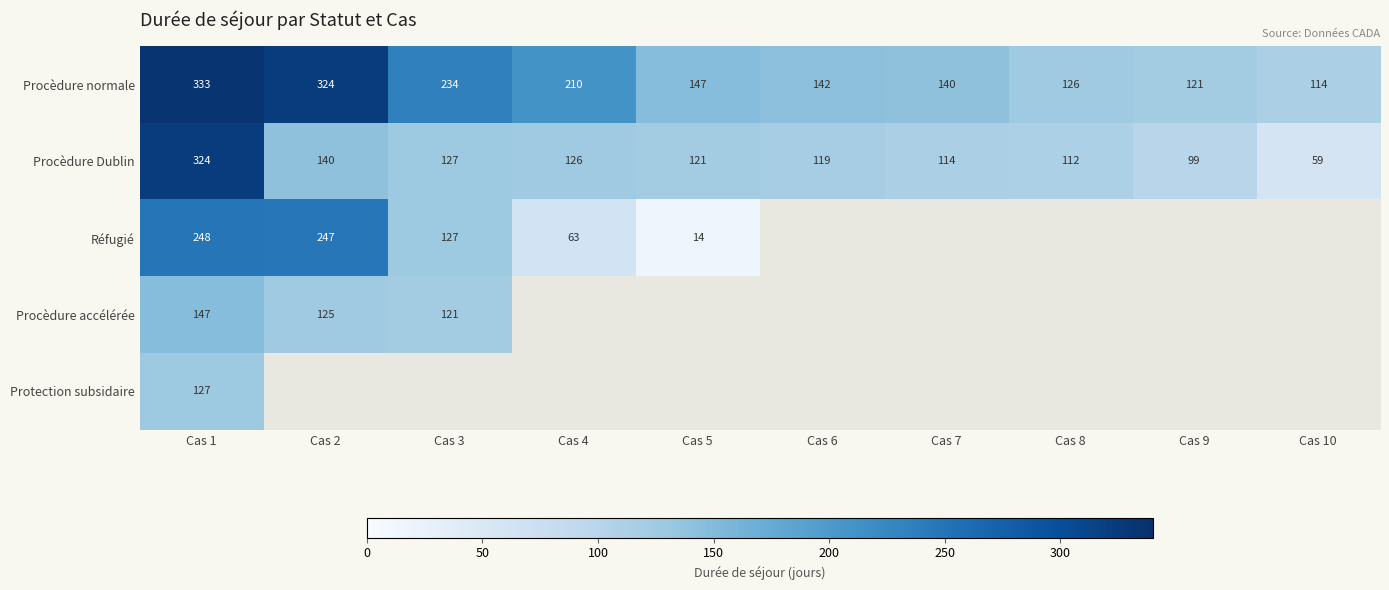

True or false: Réfugié has a value of 72 at Cas 3.

False